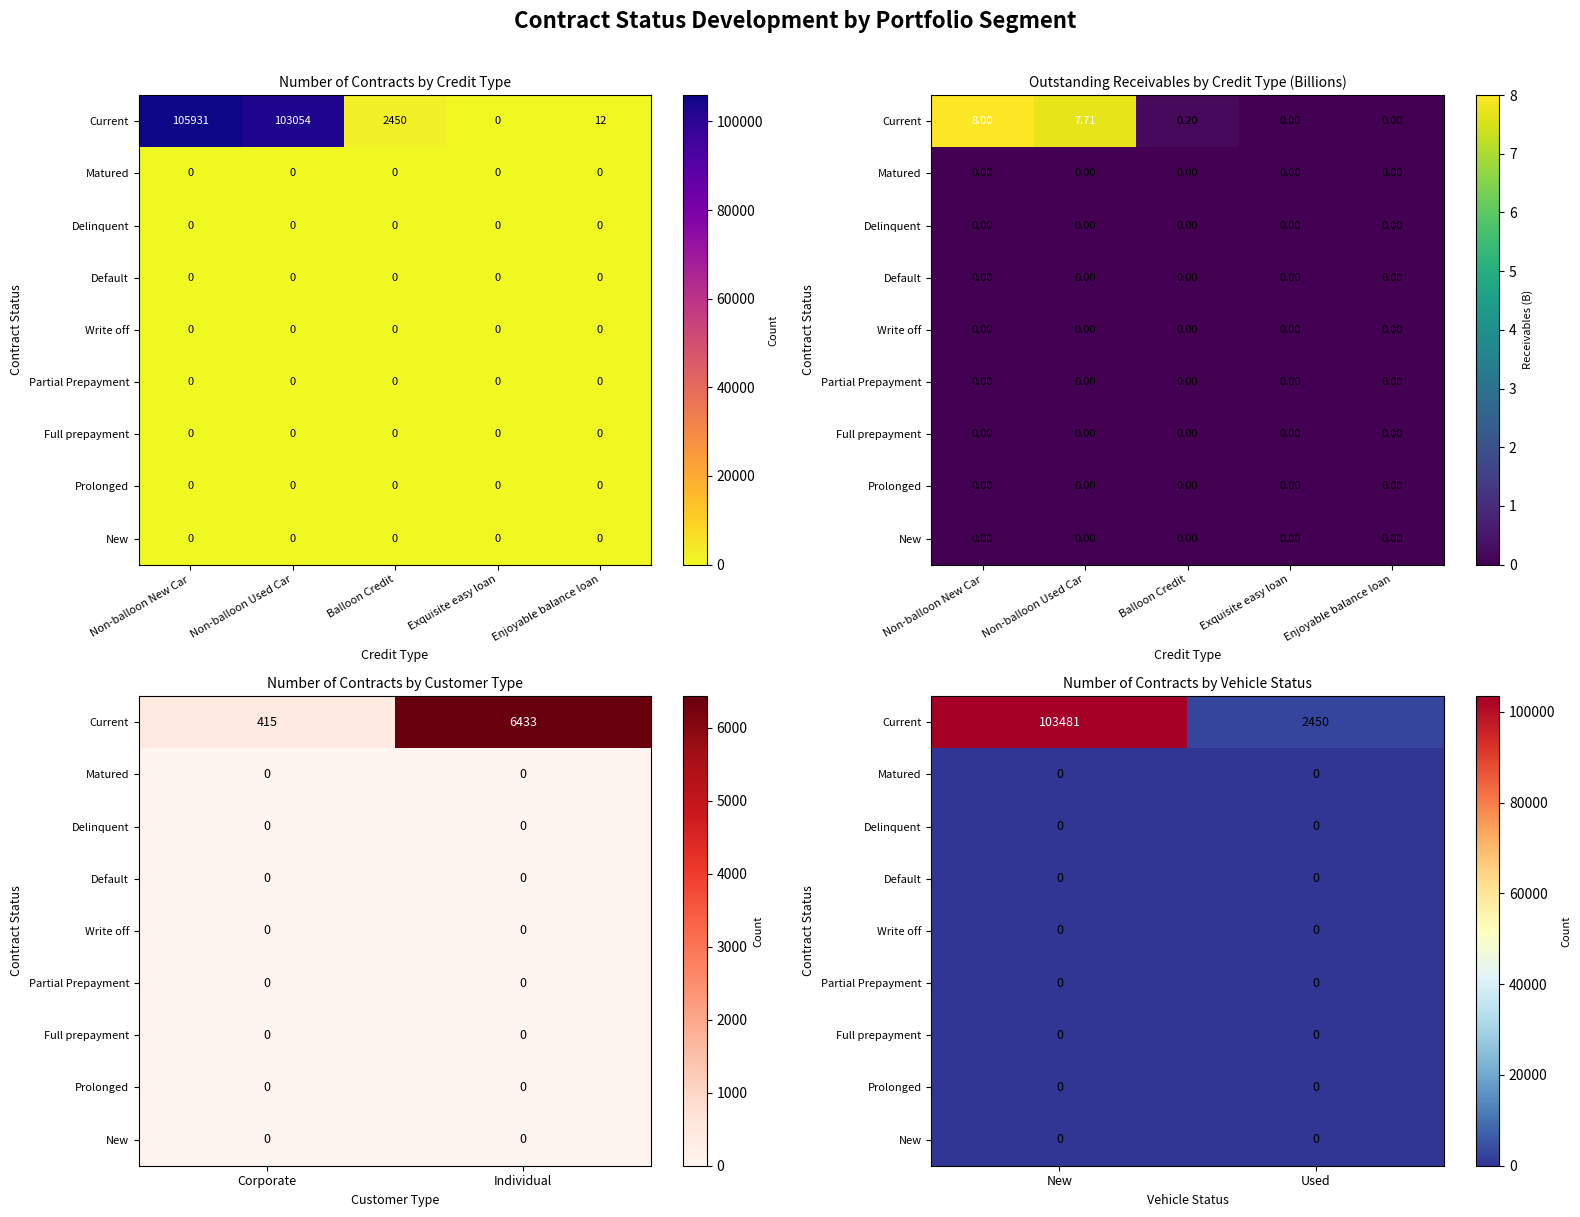

List the series in order of their peak value, highest first.

Current, Matured, Delinquent, Default, Write off, Partial Prepayment, Full prepayment, Prolonged, New